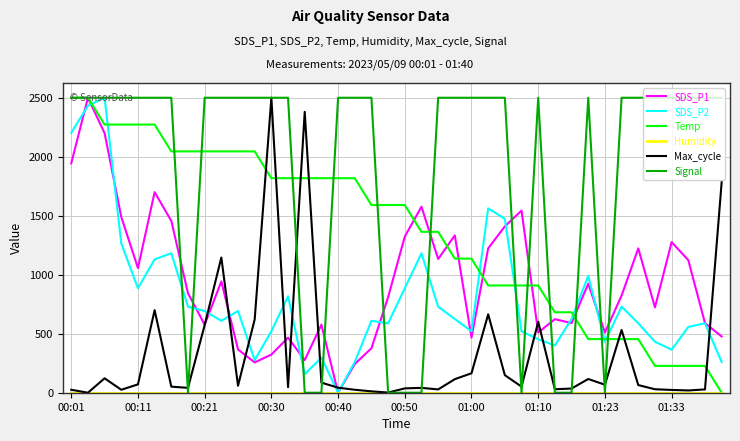

Which series has the largest total across all categories?

Signal